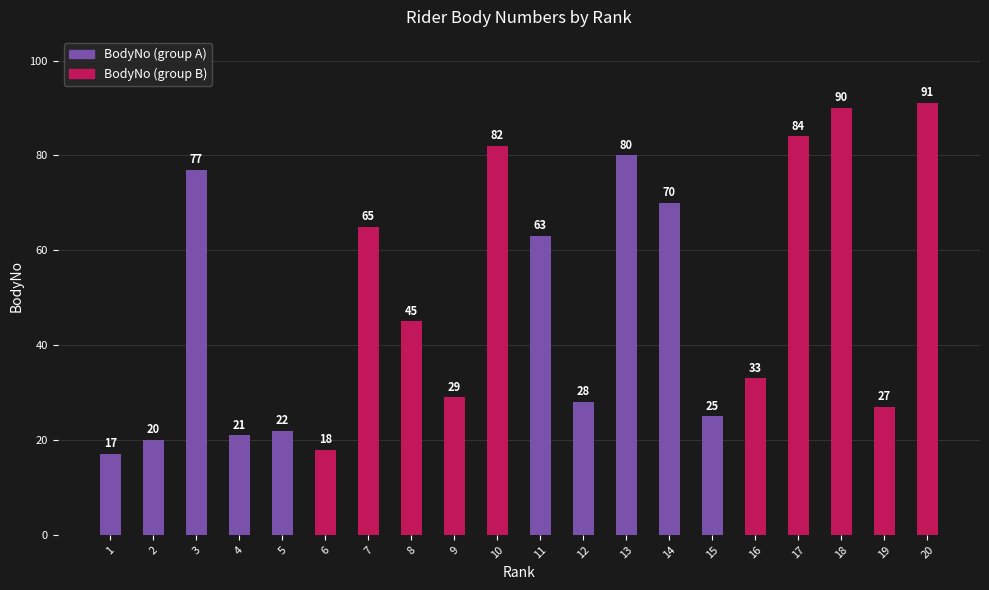

What is the smallest value displayed?

17